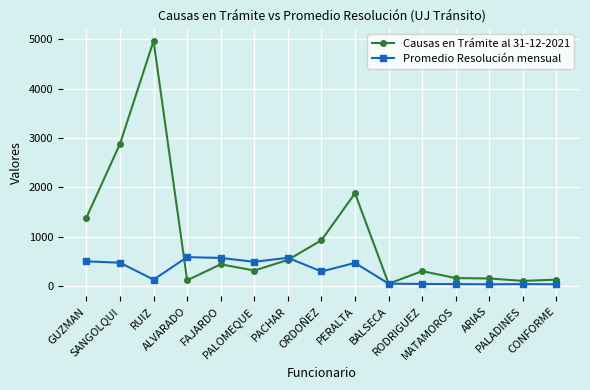

True or false: Causas en Trámite al 31-12-2021 has more than 1 interior local peaks.

True